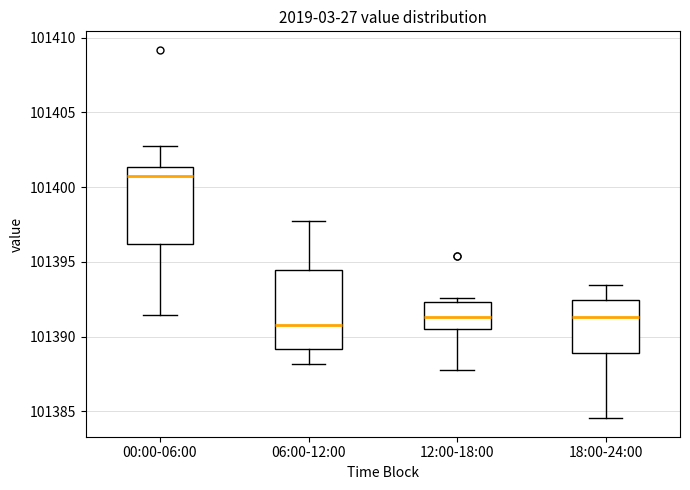

Which box has the highest median line?

00:00-06:00